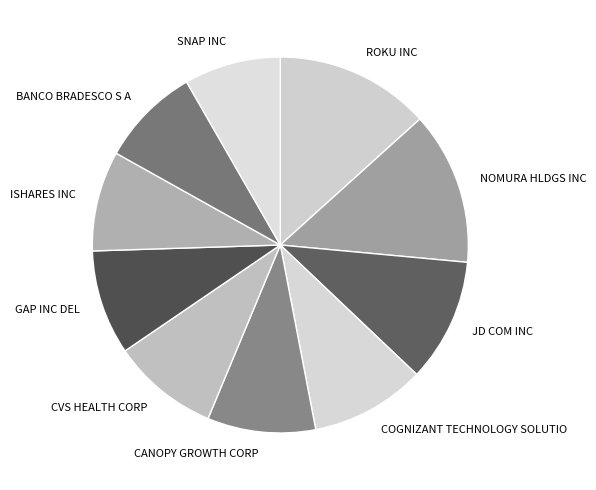

Is NOMURA HLDGS INC the majority of the pie?

No